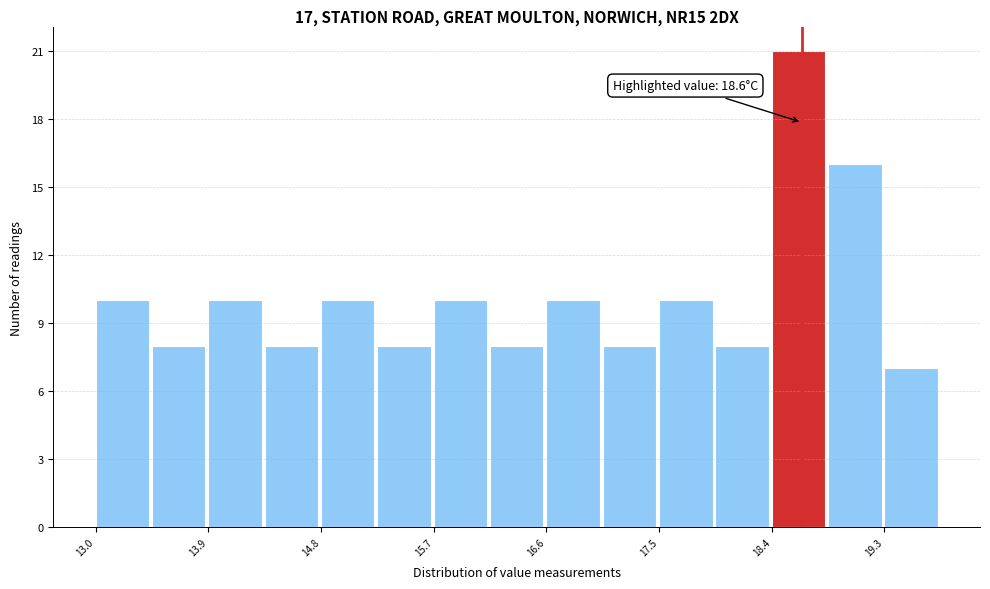

Over which range of the x-axis is the bar tallest?

18.4 to 18.8